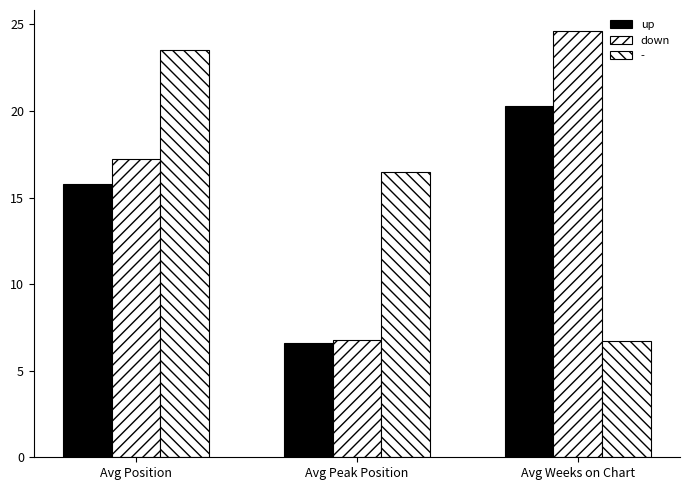

What value does the up series have at Avg Position?

15.8